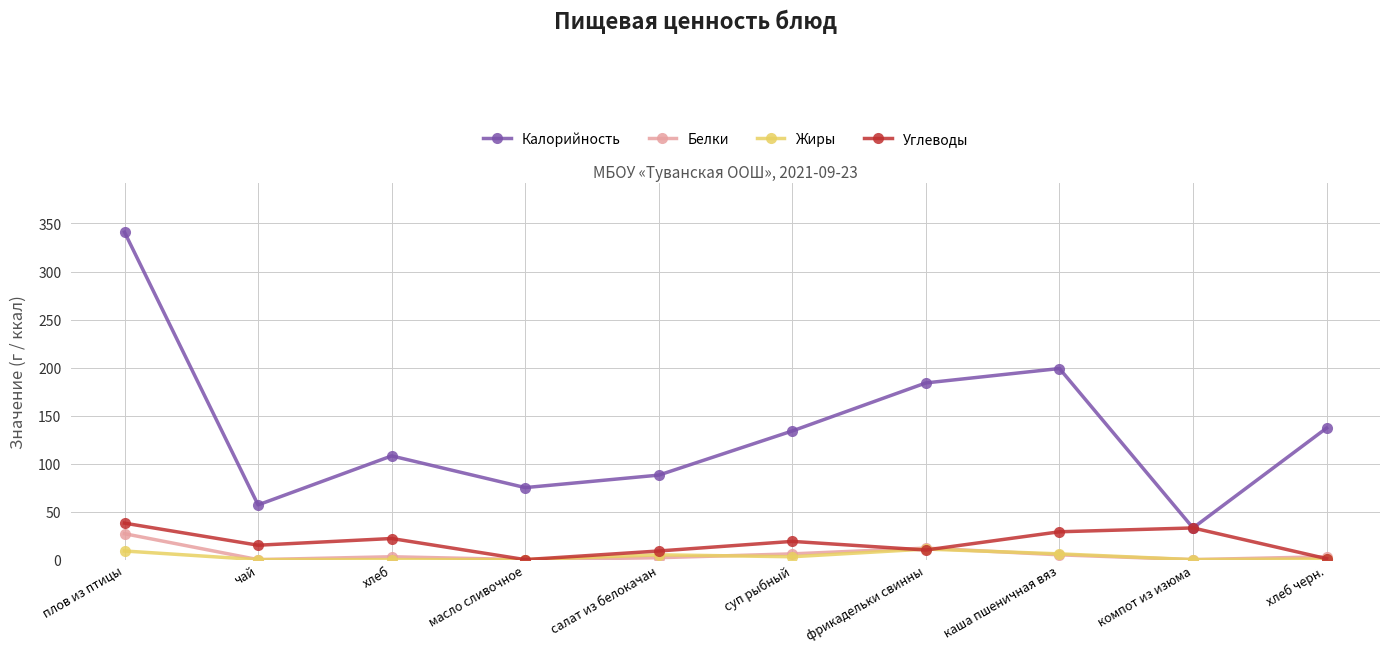

Rank the series by their maximum value, from highest to lowest.

Калорийность, Углеводы, Белки, Жиры